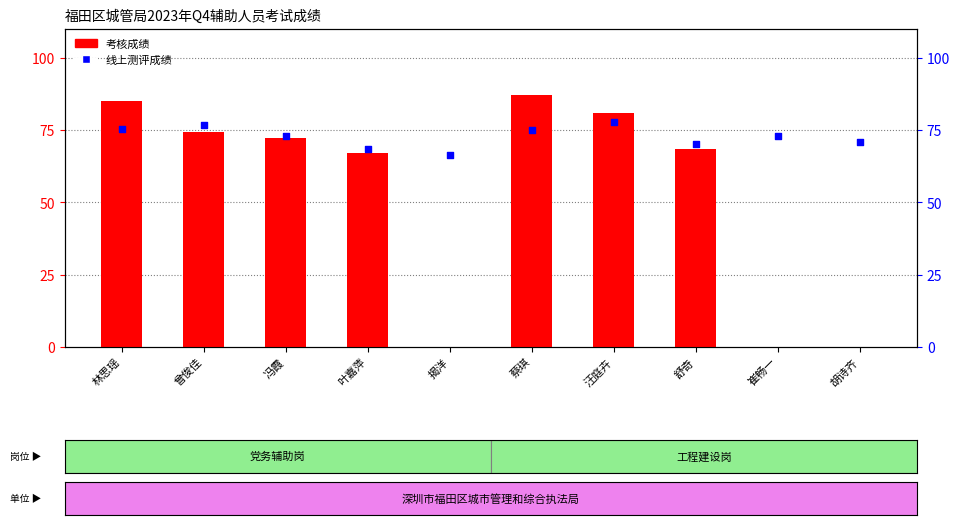

At how many categories does at least one series exceed 83?

2